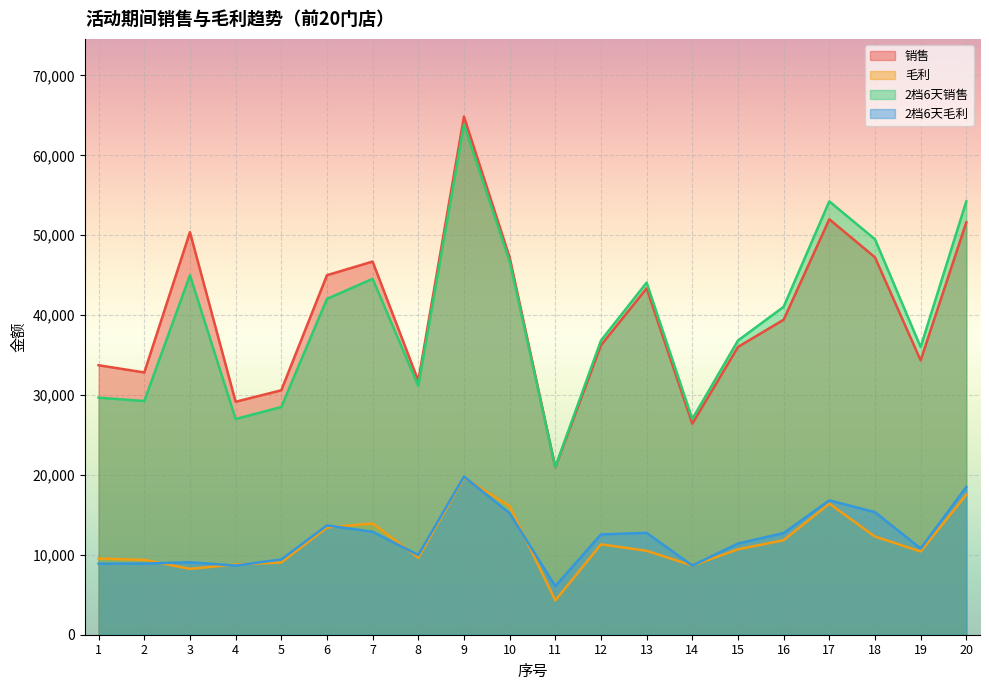

Which has a higher value, 20 or 16?

20